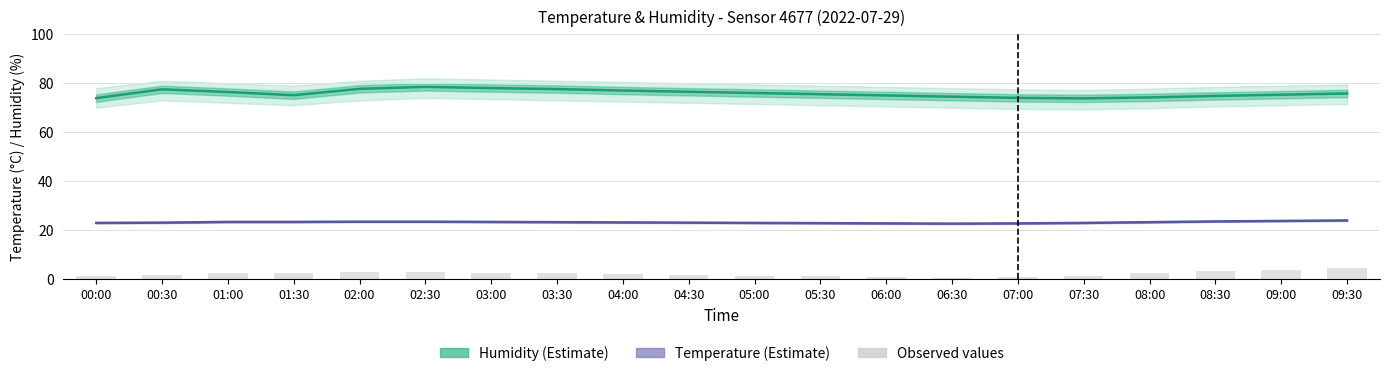

Reading left to right, list all the values displayed in this chart.

humidity: 00:00=73.9	00:30=77.5	01:00=76.4	01:30=75.1	02:00=77.7	02:30=78.5	03:00=78.0	03:30=77.6	04:00=77.0	04:30=76.5	05:00=76.0	05:30=75.5	06:00=75.0	06:30=74.5	07:00=74.0	07:30=73.8	08:00=74.2	08:30=74.8	09:00=75.3	09:30=75.8
temperature: 00:00=23.0	00:30=23.1	01:00=23.4	01:30=23.4	02:00=23.5	02:30=23.5	03:00=23.4	03:30=23.3	04:00=23.2	04:30=23.1	05:00=23.0	05:30=22.9	06:00=22.8	06:30=22.7	07:00=22.8	07:30=23.0	08:00=23.3	08:30=23.6	09:00=23.8	09:30=24.0
bar_vals: 00:00=1.5	00:30=1.8	01:00=2.7	01:30=2.7	02:00=3.0	02:30=3.0	03:00=2.7	03:30=2.4	04:00=2.1	04:30=1.8	05:00=1.5	05:30=1.2	06:00=0.9	06:30=0.6	07:00=0.9	07:30=1.5	08:00=2.4	08:30=3.3	09:00=3.9	09:30=4.5